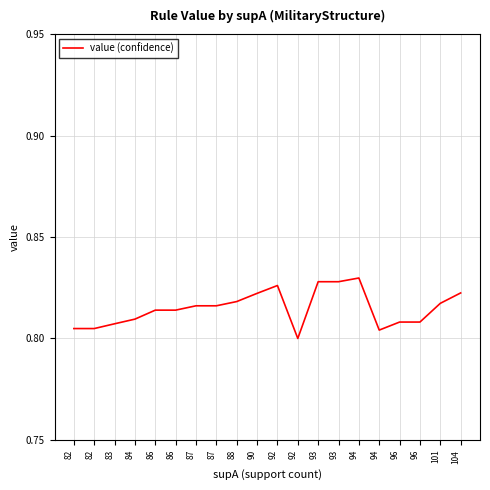

At which category does the data reach its first local valley?

92